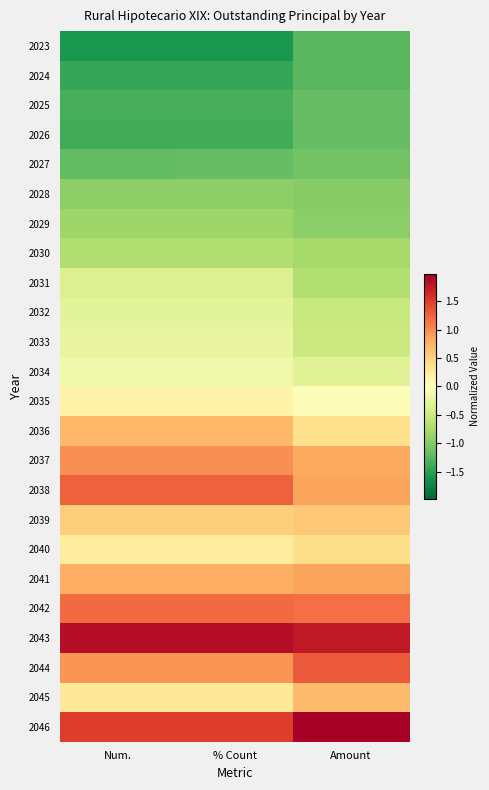

Reading right to left, list all the values displayed in this chart.

2023: Amount=-1.2	% Count=-1.6	Num.=-1.6
2024: Amount=-1.2	% Count=-1.4	Num.=-1.4
2025: Amount=-1.2	% Count=-1.3	Num.=-1.3
2026: Amount=-1.2	% Count=-1.4	Num.=-1.4
2027: Amount=-1.1	% Count=-1.2	Num.=-1.2
2028: Amount=-1.0	% Count=-0.9	Num.=-0.9
2029: Amount=-0.9	% Count=-0.8	Num.=-0.8
2030: Amount=-0.8	% Count=-0.7	Num.=-0.7
2031: Amount=-0.7	% Count=-0.3	Num.=-0.3
2032: Amount=-0.5	% Count=-0.3	Num.=-0.3
2033: Amount=-0.5	% Count=-0.2	Num.=-0.2
2034: Amount=-0.3	% Count=-0.1	Num.=-0.1
2035: Amount=-0.0	% Count=0.2	Num.=0.2
2036: Amount=0.4	% Count=0.7	Num.=0.7
2037: Amount=0.8	% Count=1.0	Num.=1.0
2038: Amount=0.8	% Count=1.3	Num.=1.3
2039: Amount=0.6	% Count=0.5	Num.=0.5
2040: Amount=0.4	% Count=0.2	Num.=0.2
2041: Amount=0.9	% Count=0.8	Num.=0.8
2042: Amount=1.2	% Count=1.2	Num.=1.2
2043: Amount=1.8	% Count=1.8	Num.=1.8
2044: Amount=1.3	% Count=0.9	Num.=0.9
2045: Amount=0.7	% Count=0.3	Num.=0.3
2046: Amount=2.0	% Count=1.5	Num.=1.5